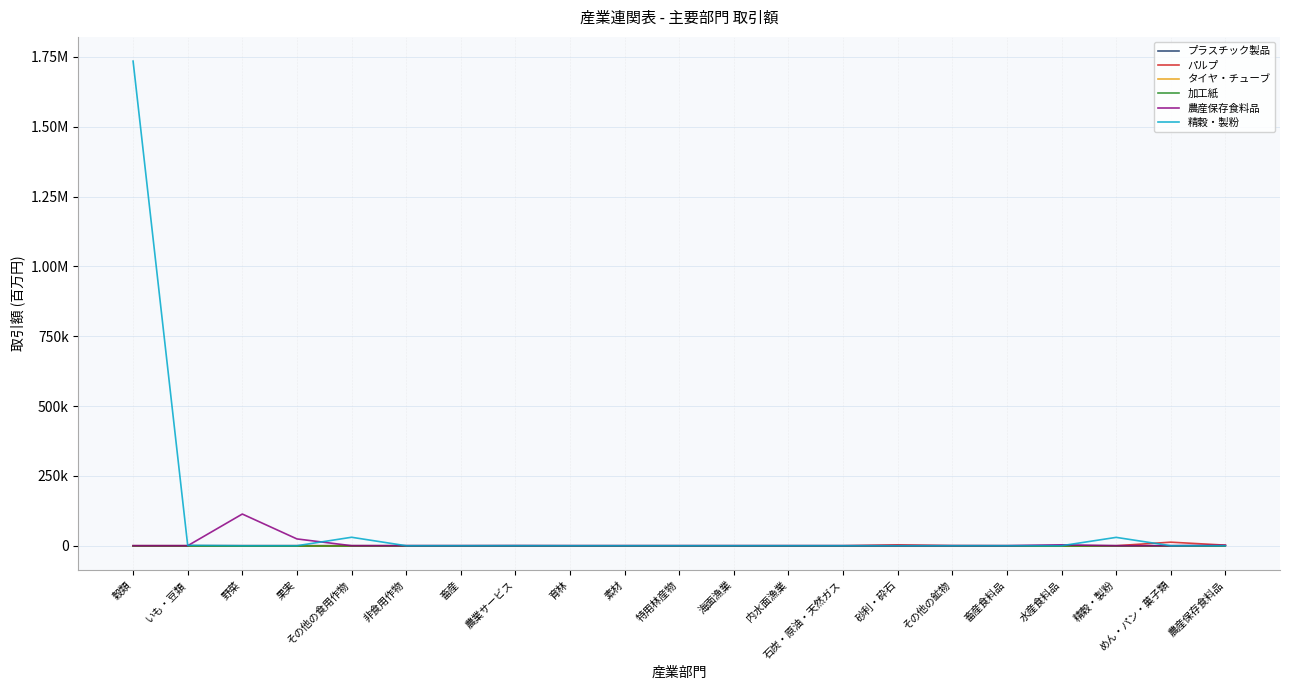

Does the chart have visible grid lines?

Yes